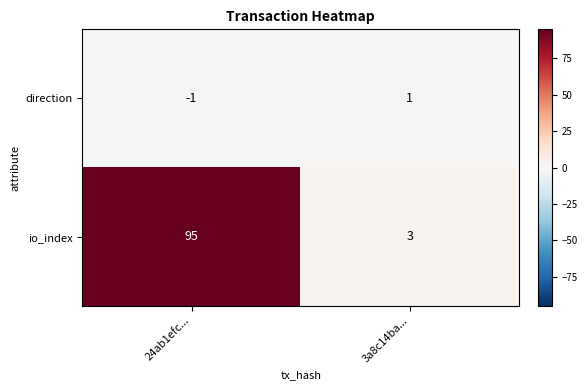

What is the maximum value shown in the chart?

95